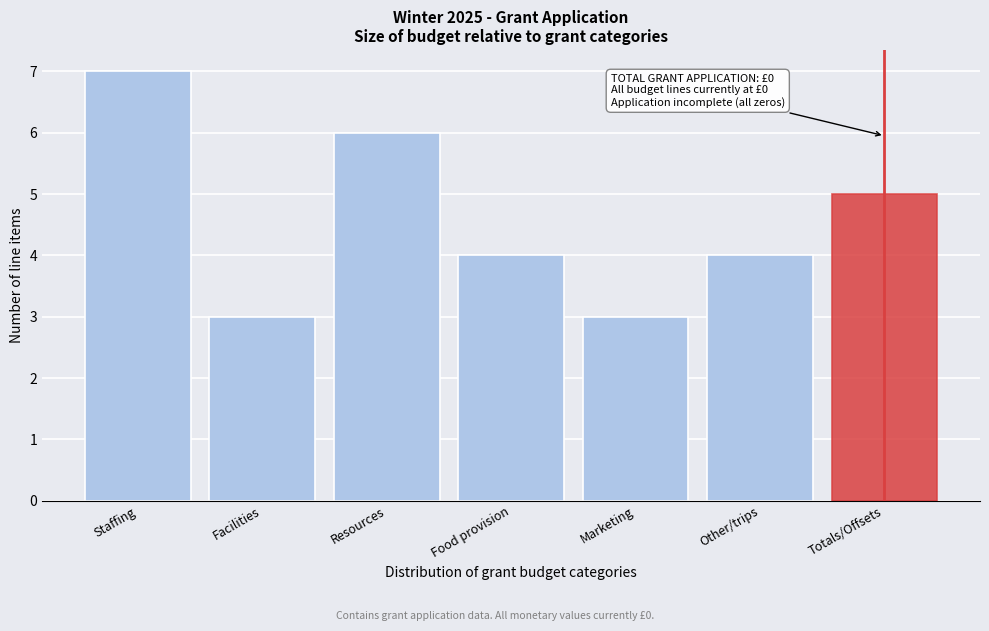

Reading left to right, transcribe all the data shown in this chart.

7	3	6	4	3	4	5